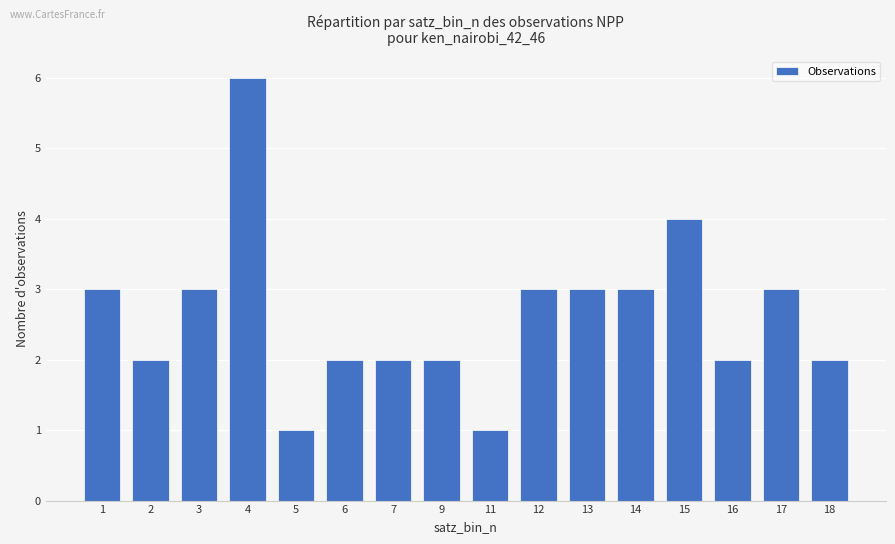

What is the ratio of the value at 3 to the value at 4?

0.5